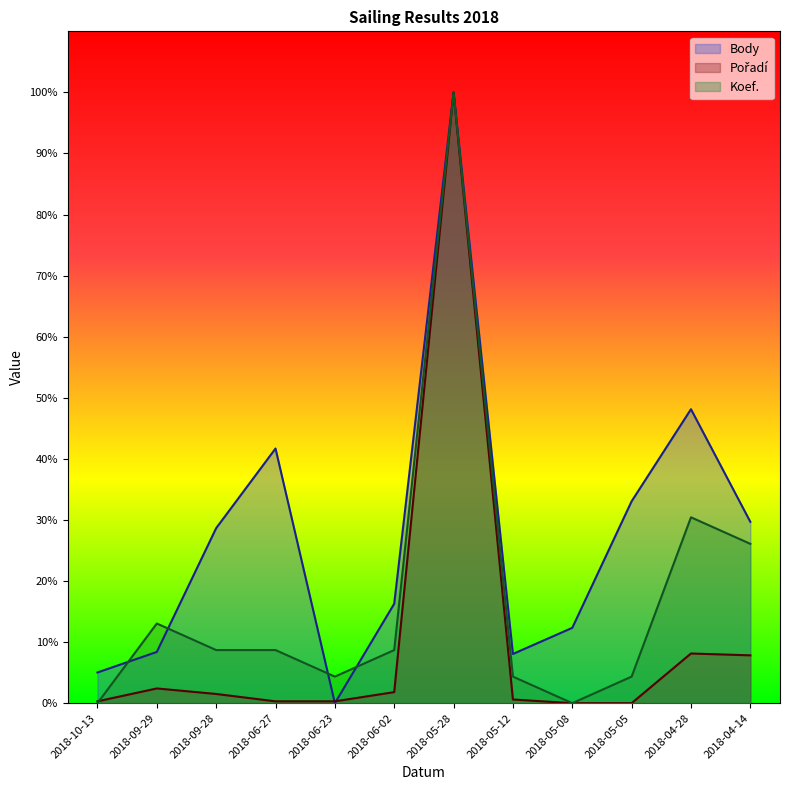

Reading right to left, transcribe all the data shown in this chart.

Body: 2018-04-14=29.7	2018-04-28=48.1	2018-05-05=33.1	2018-05-08=12.3	2018-05-12=8.1	2018-05-28=100.0	2018-06-02=16.3	2018-06-23=0.0	2018-06-27=41.7	2018-09-28=28.7	2018-09-29=8.4	2018-10-13=5.0
Pořadí: 2018-04-14=7.8	2018-04-28=8.1	2018-05-05=0.0	2018-05-08=0.0	2018-05-12=0.6	2018-05-28=100.0	2018-06-02=1.8	2018-06-23=0.3	2018-06-27=0.3	2018-09-28=1.5	2018-09-29=2.4	2018-10-13=0.3
Koef.: 2018-04-14=26.1	2018-04-28=30.4	2018-05-05=4.3	2018-05-08=0.0	2018-05-12=4.3	2018-05-28=100.0	2018-06-02=8.7	2018-06-23=4.3	2018-06-27=8.7	2018-09-28=8.7	2018-09-29=13.0	2018-10-13=0.0